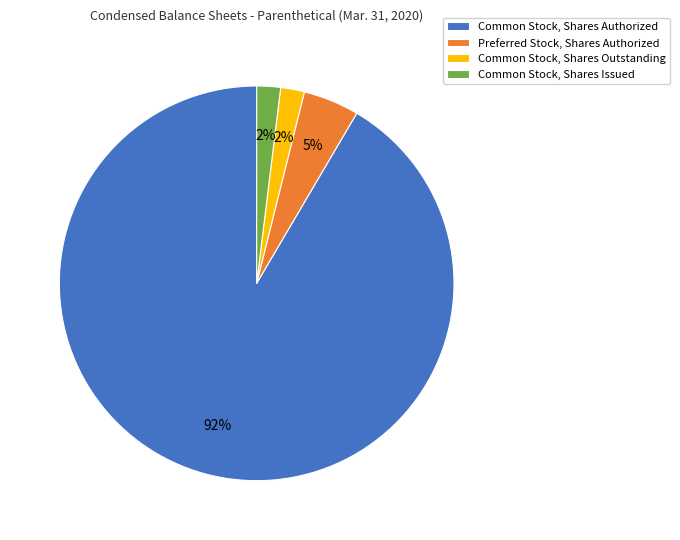

What is the largest slice in the pie chart?

Common Stock, Shares Authorized